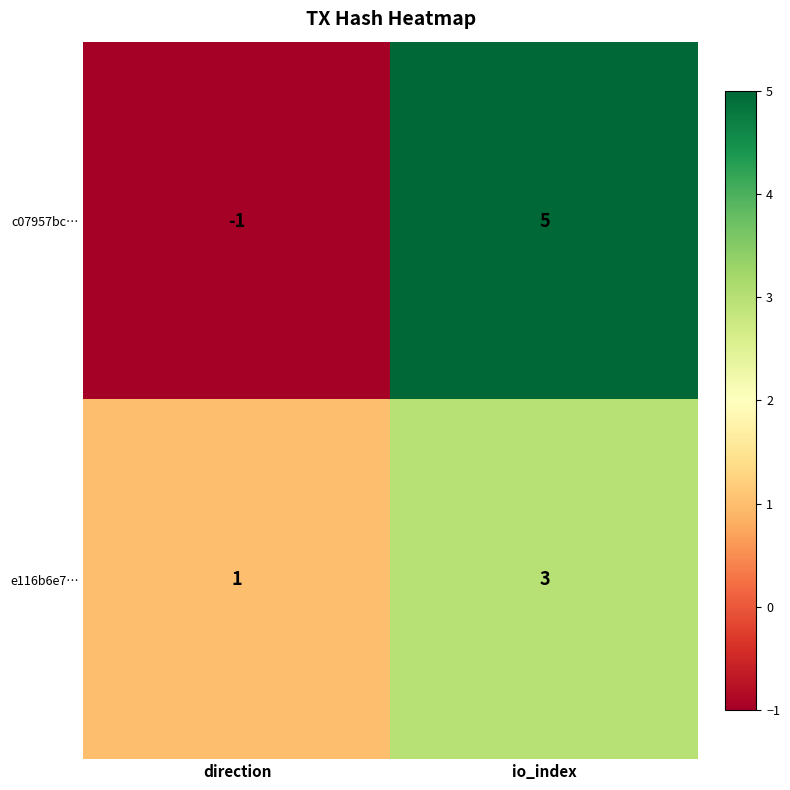

At direction, list the series in order from smallest to largest.

c07957bc…, e116b6e7…